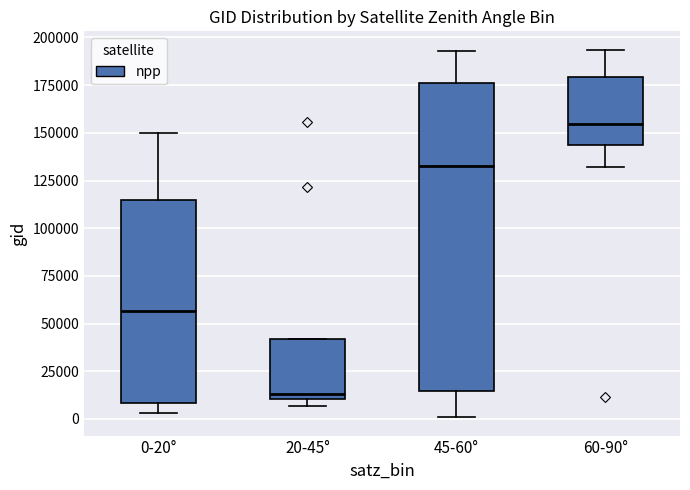

Reading left to right, read every box against the y-axis: the position of its median line, the range the box covers, and the ends of its whiskers. The values are not printed on the chart, so give them approximately, as read against the axis.

0-20°: median 55000, box 10000 to 115000, whiskers 5000 to 150000
20-45°: median 15000, box 10000 to 40000, whiskers 5000 to 40000
45-60°: median 130000, box 15000 to 175000, whiskers 0 to 195000
60-90°: median 155000, box 145000 to 180000, whiskers 130000 to 195000